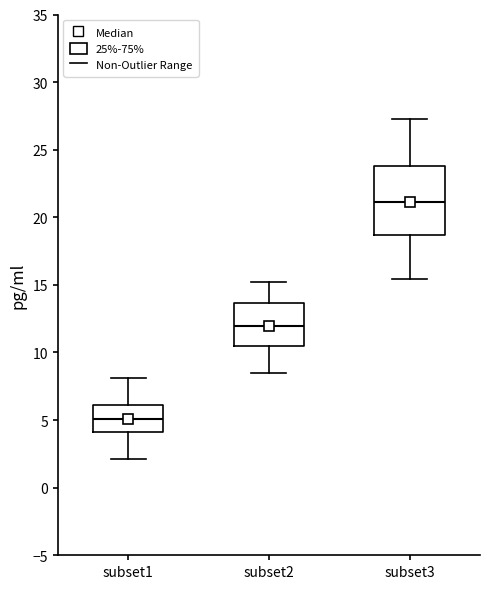

Which box has the lowest median line?

subset1